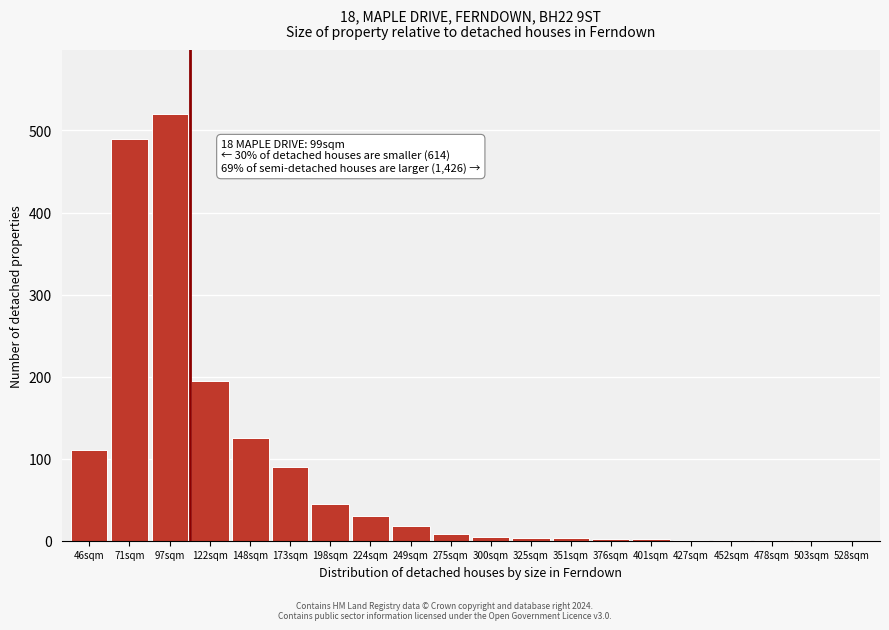

At which label is the value closest to 260?

122sqm